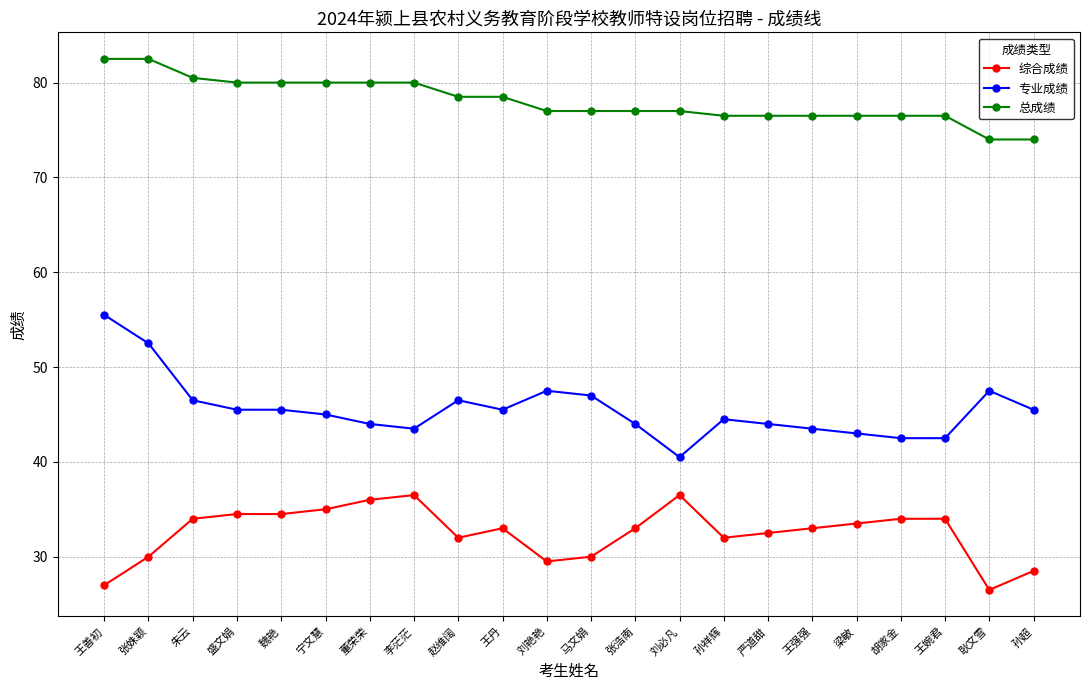

What is the sum of the 专业成绩 values at 朱云 and 宁文慧?

91.5